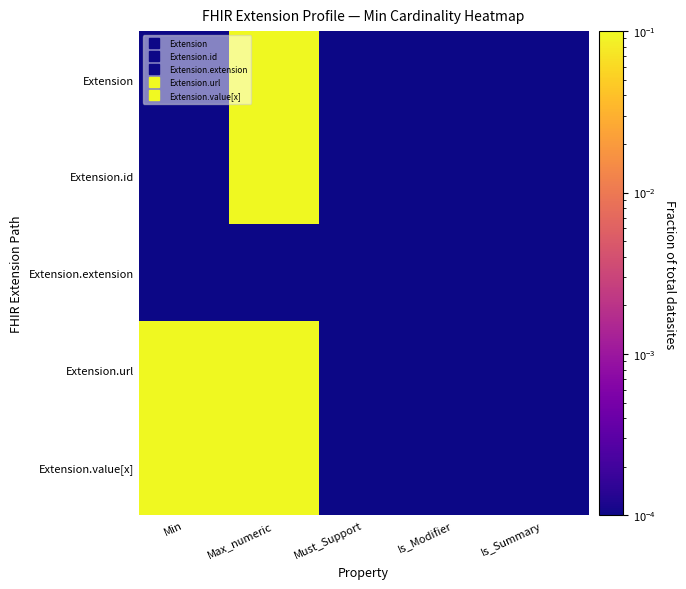

Between Max_numeric and Min, which is larger?

Max_numeric